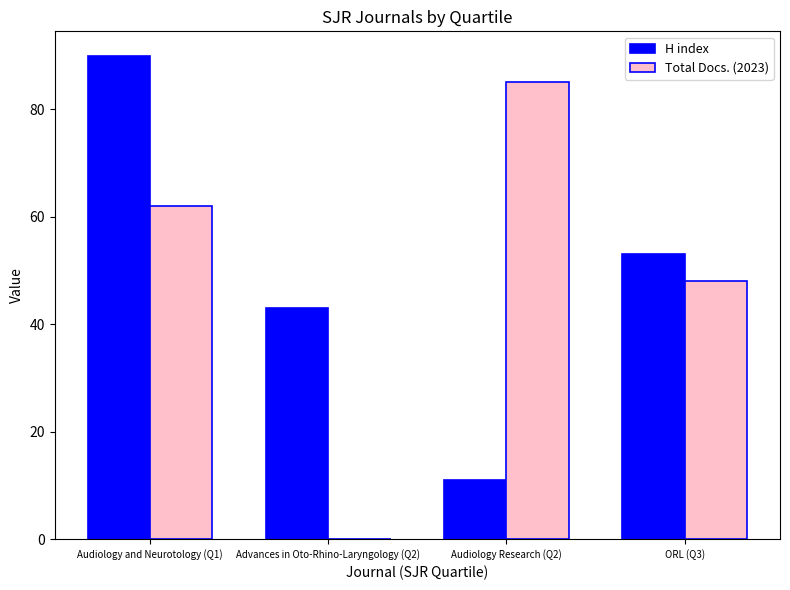

Count the number of data series in this chart.

2